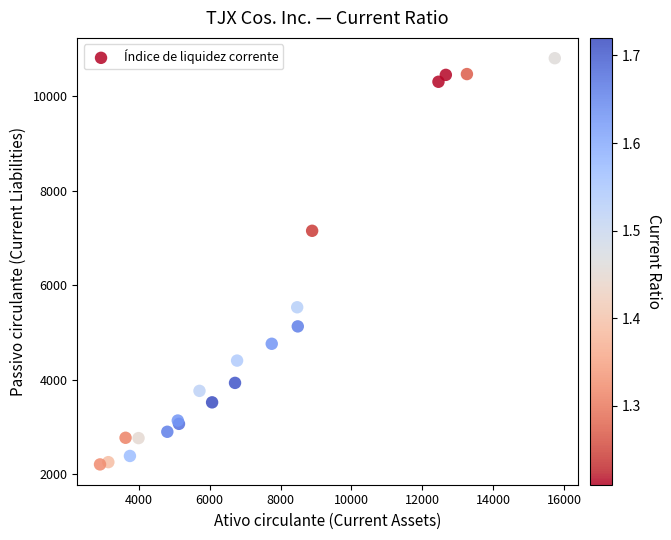

What Y value in the scatter plot is closest to 6504?

7150